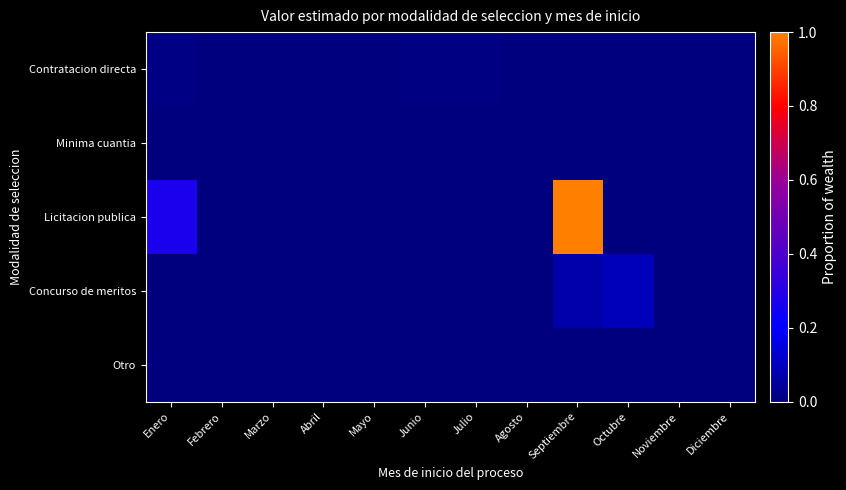

Rank the series at Enero from lowest to highest value.

Minima cuantia, Concurso de meritos, Otro, Contratacion directa, Licitacion publica